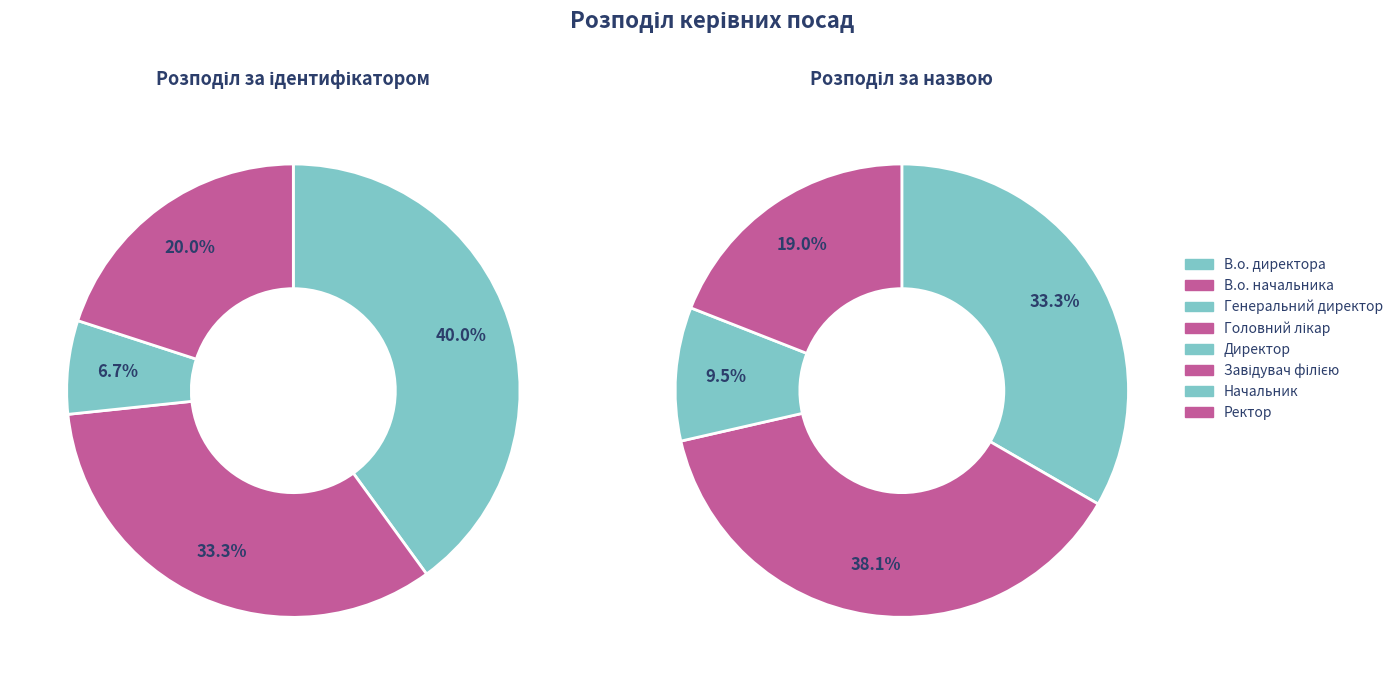

Rank the categories by value from highest to lowest.

Завідувач філією, Директор, В.о. директора, В.о. начальника, Ректор, Головний лікар, Начальник, Генеральний директор